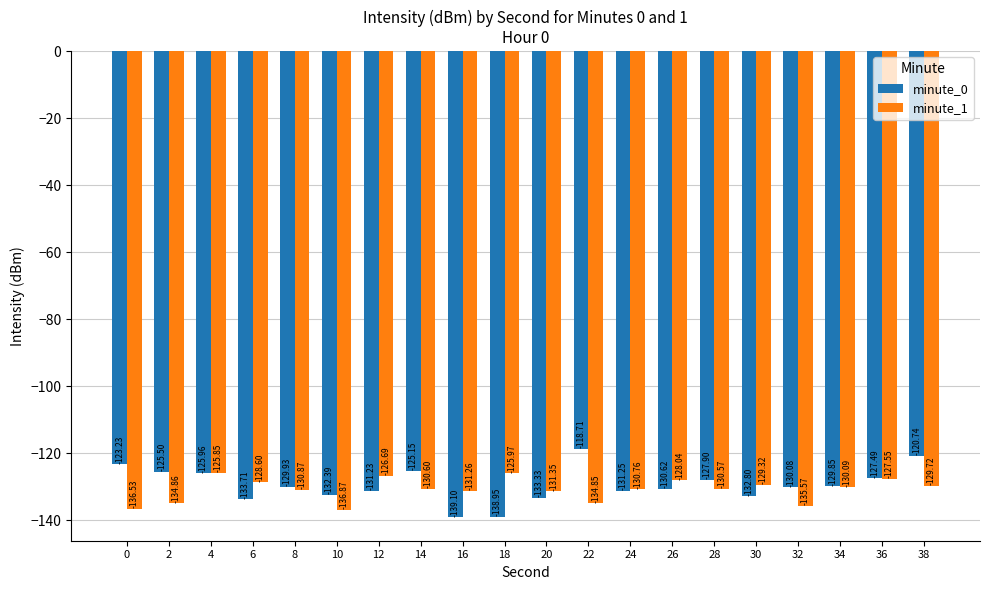

What is the greatest value displayed?

-118.7